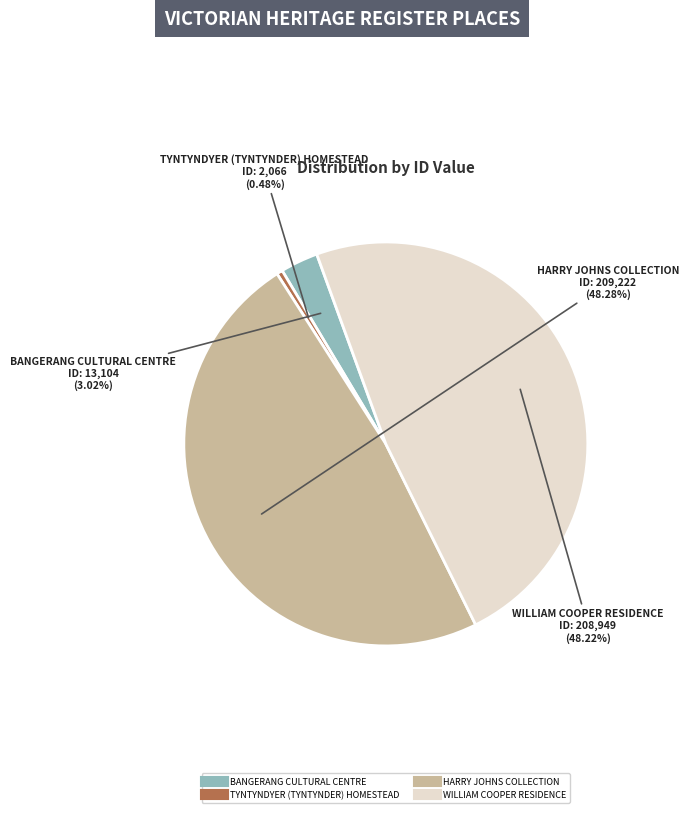

How many slices are in this pie chart?

4